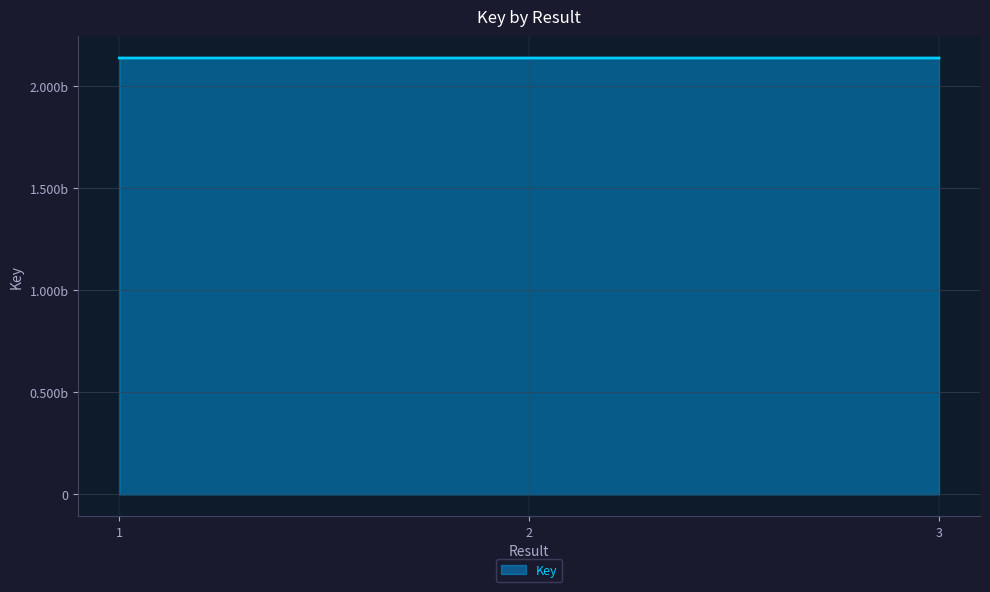

The chart shows a value of 1391334999 at 3. True or false?

False